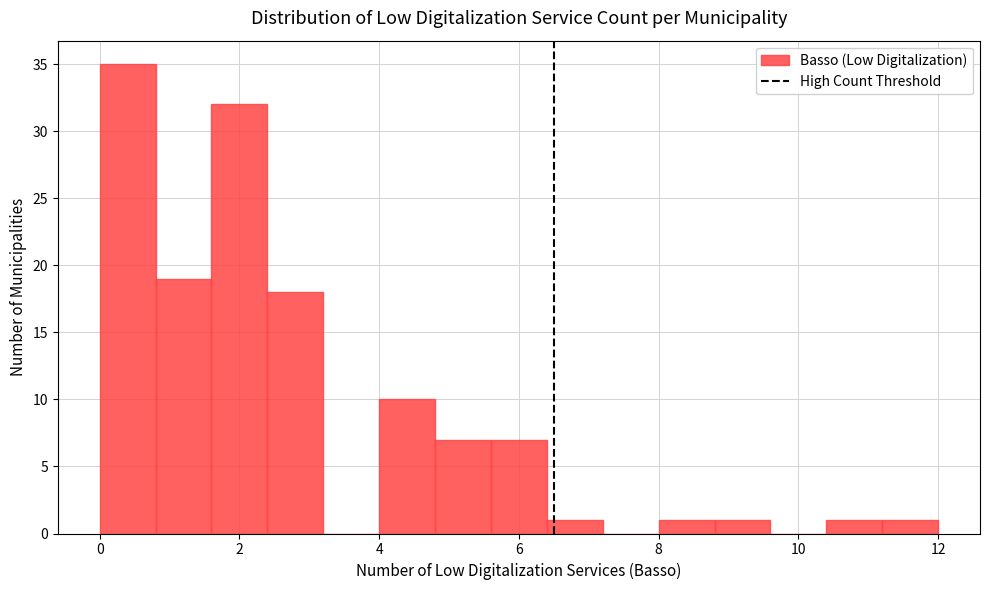

Over which range of the x-axis is the bar tallest?

0.0 to 0.8